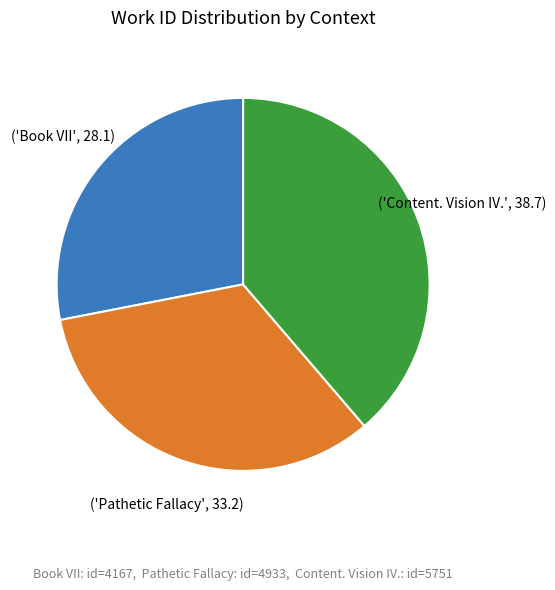

Does any single category account for the majority?

No